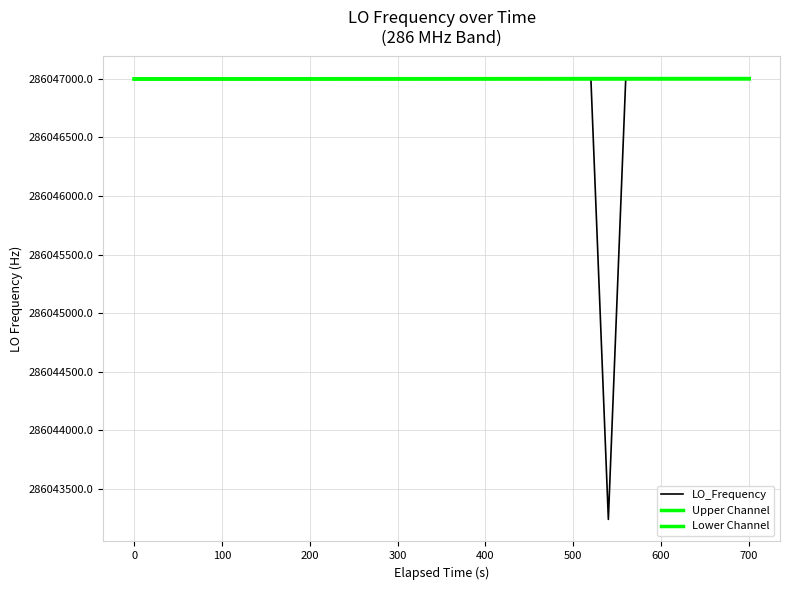

How many lines are shown in the chart?

3